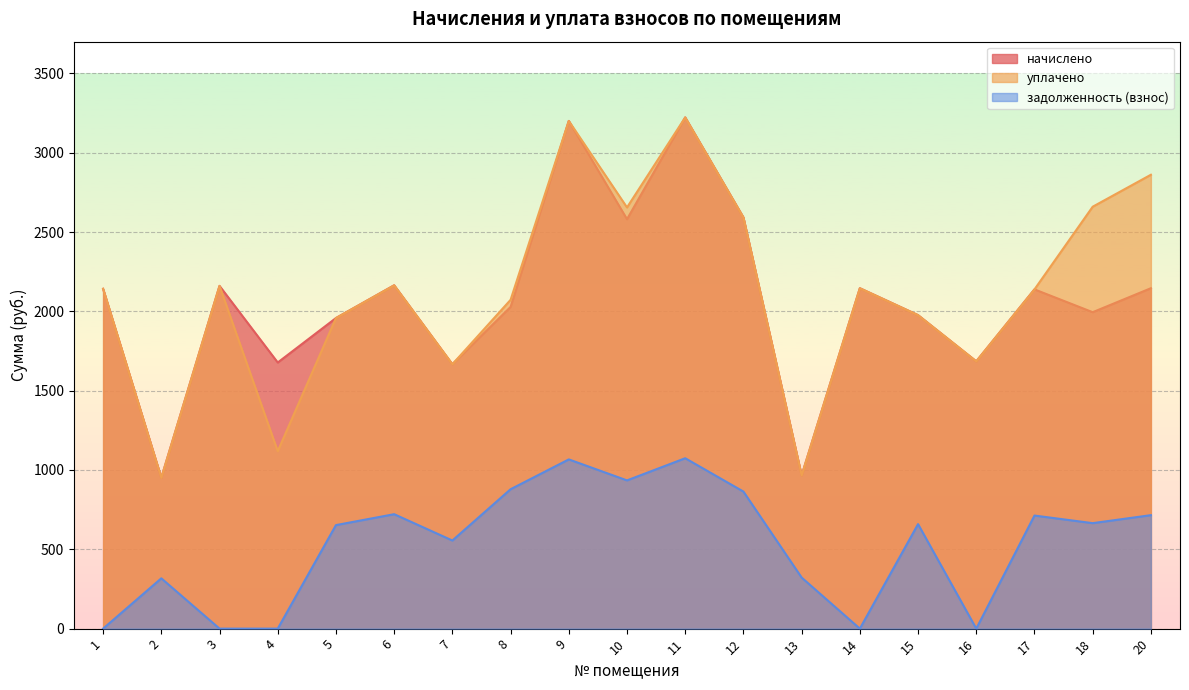

What is the greatest value displayed?

3222.4